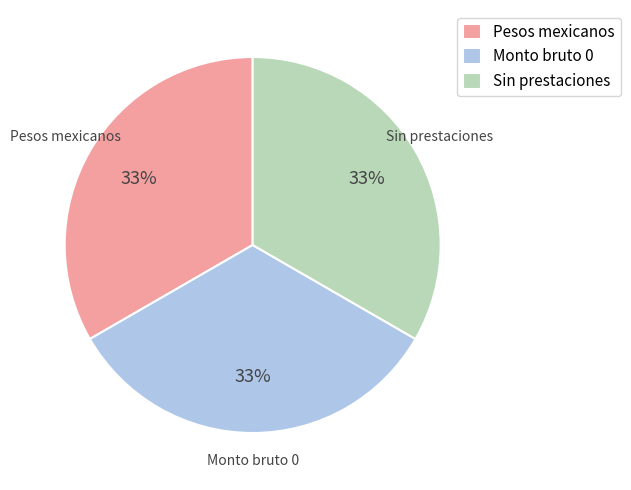

Does Sin prestaciones represent more than half of the total?

No